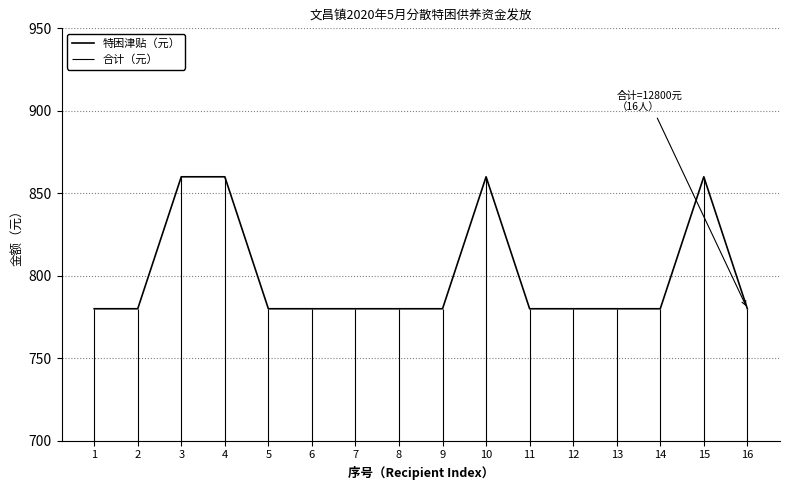

List the labels in order of value, largest first.

3, 4, 10, 15, 1, 2, 5, 6, 7, 8, 9, 11, 12, 13, 14, 16